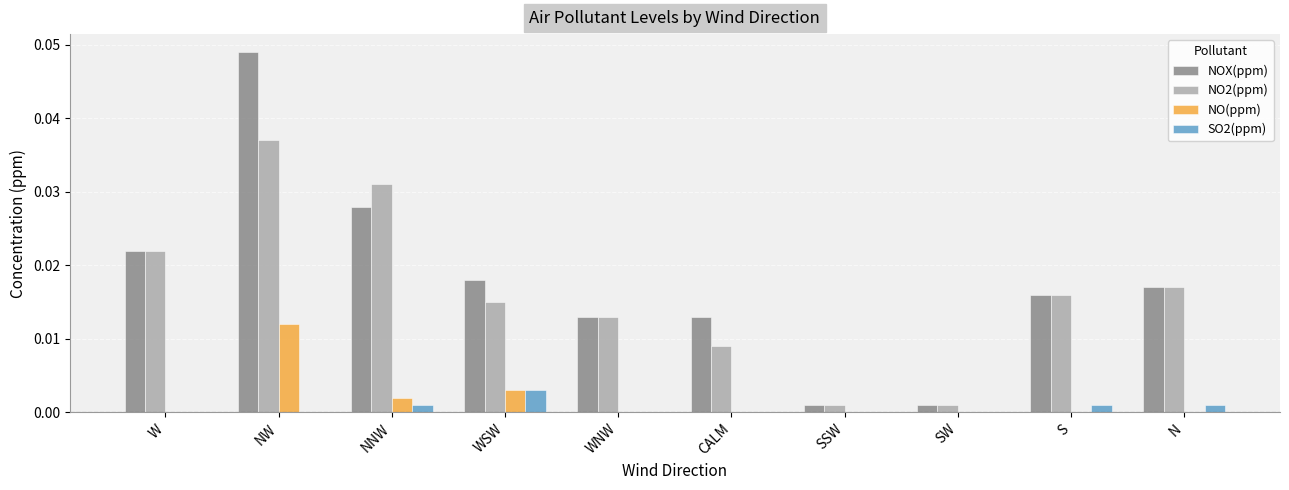

At which label does NO2(ppm) reach its peak?

NW